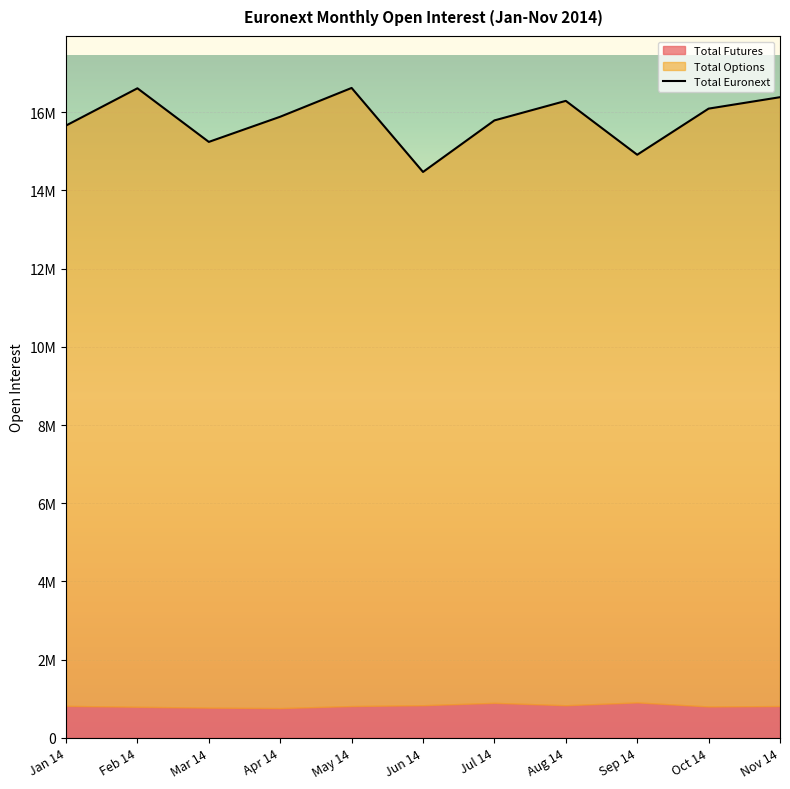

Is it true that Total Euronext equals 6781037 at Oct 14?

False